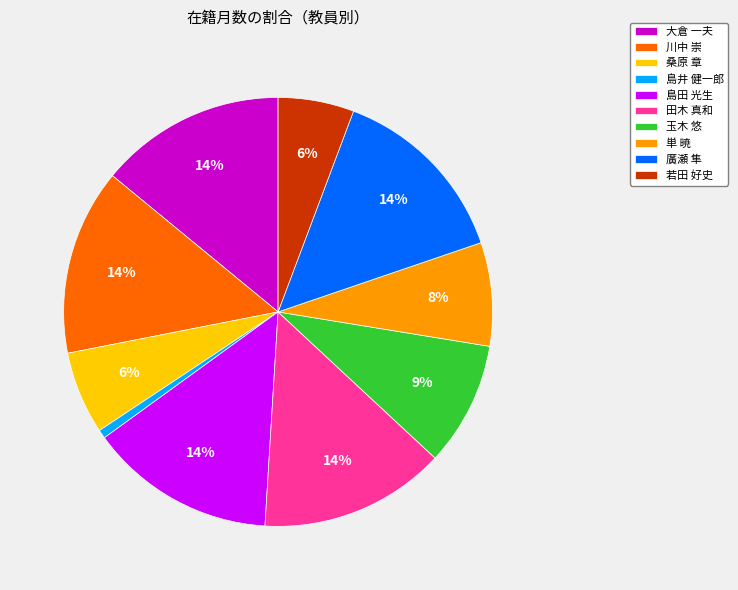

Combined, do 川中 崇 and 桑原 章 account for over 50%?

No